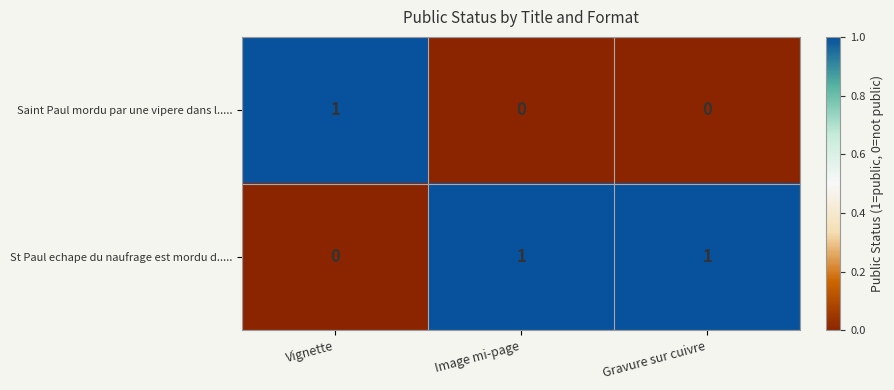

True or false: Saint Paul mordu par une vipere dans l..... has a value of 0 at Image mi-page.

True